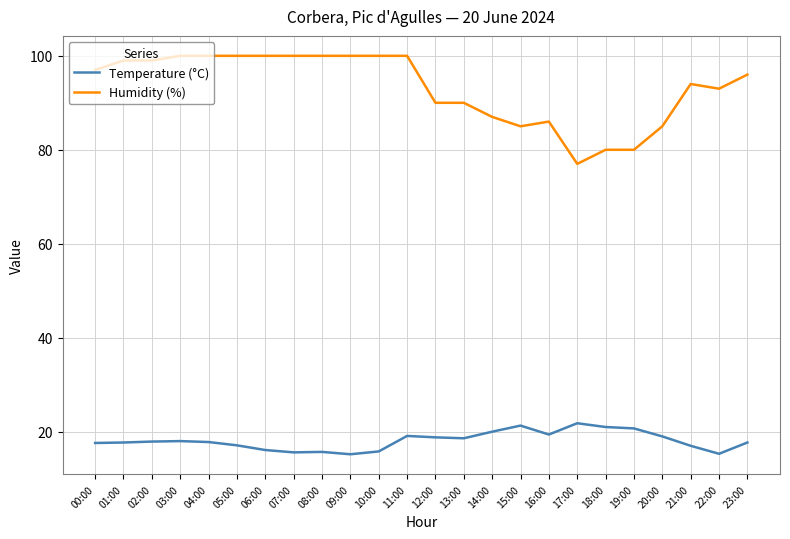

True or false: Temperature (°C) has a value of 21.1 at 09:00.

False